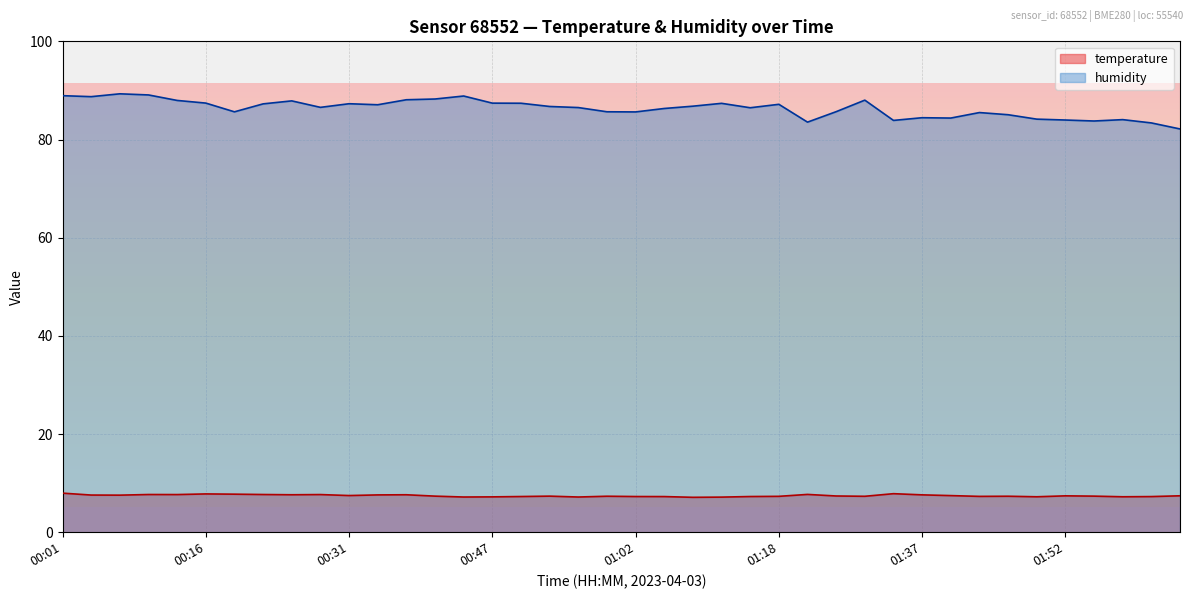

What are all the series names shown in the legend?

temperature, humidity